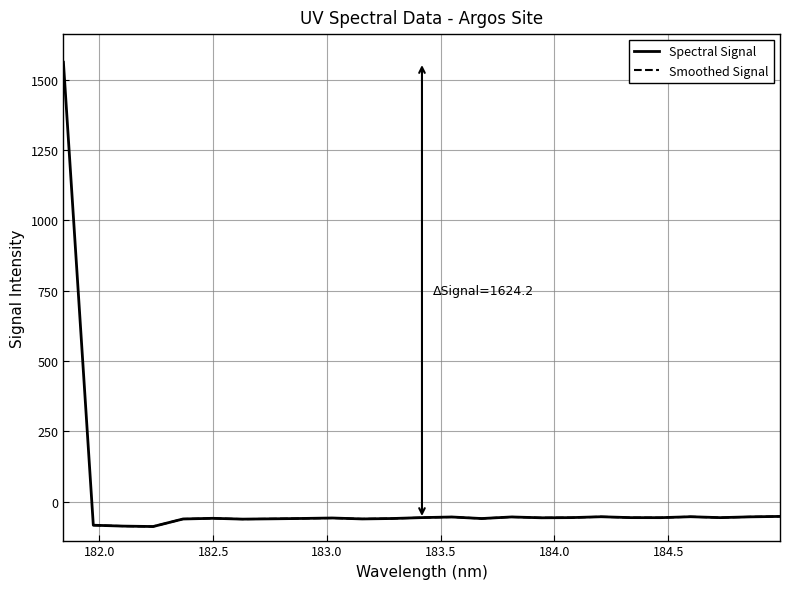

How many interior local peaks (higher than both neighbors) does the data have?

6